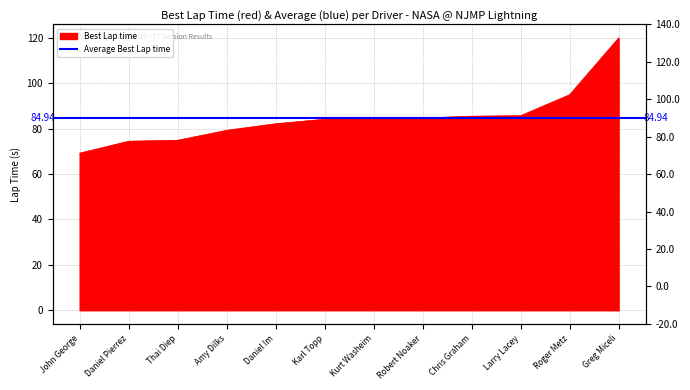

Where does the data first go above 84?

Karl Topp